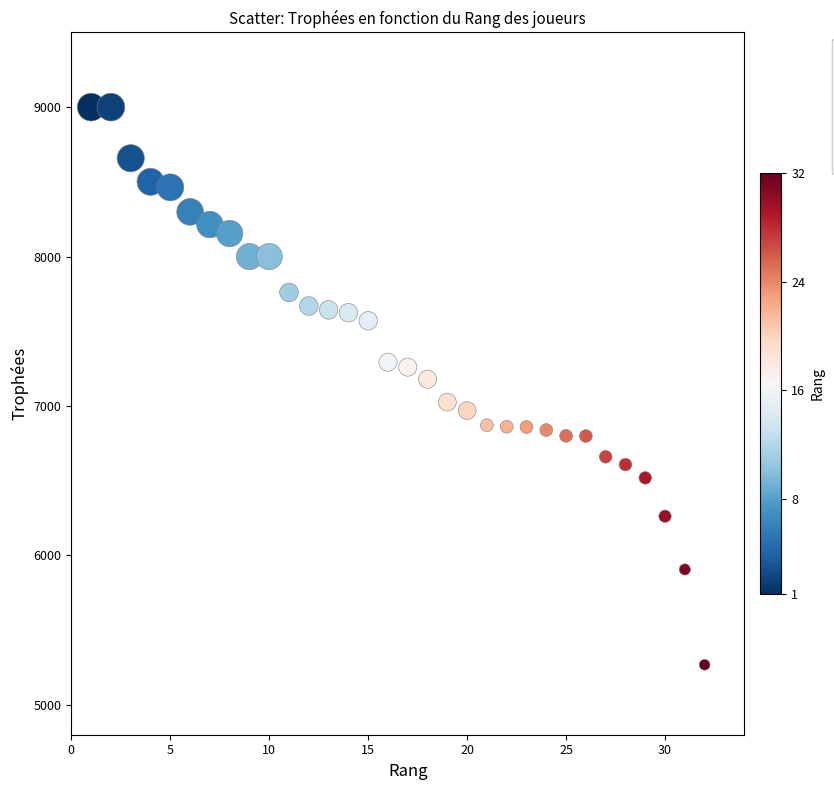

What is the range of Y values (max minus min)?

3732